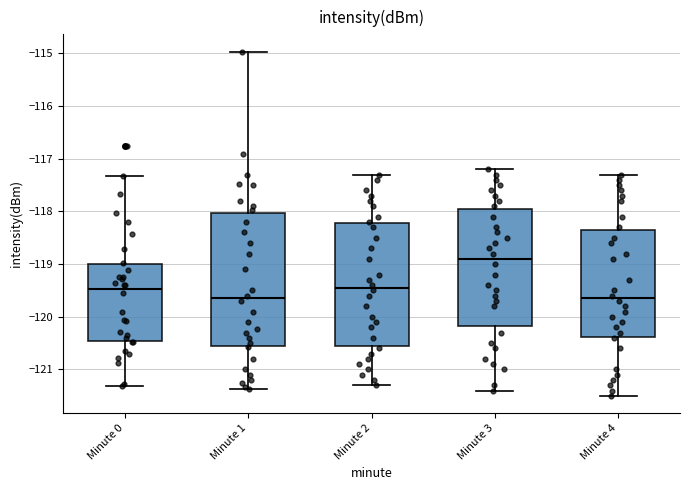

Which box is the tallest, from its lower edge to its upper edge?

Minute 1